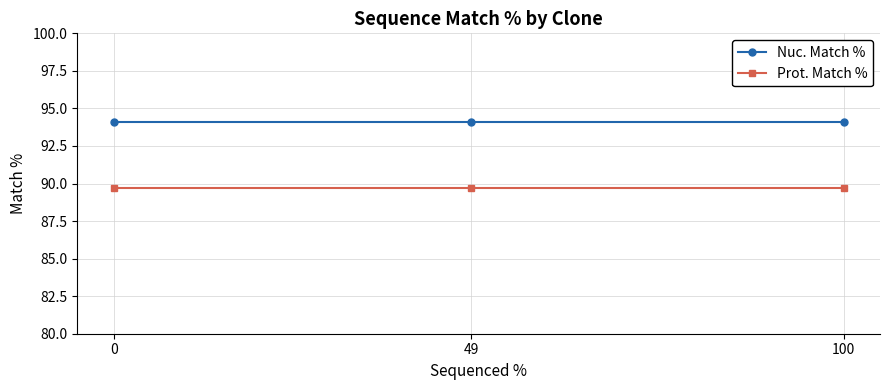

Rank the series by their maximum value, from lowest to highest.

Prot. Match %, Nuc. Match %